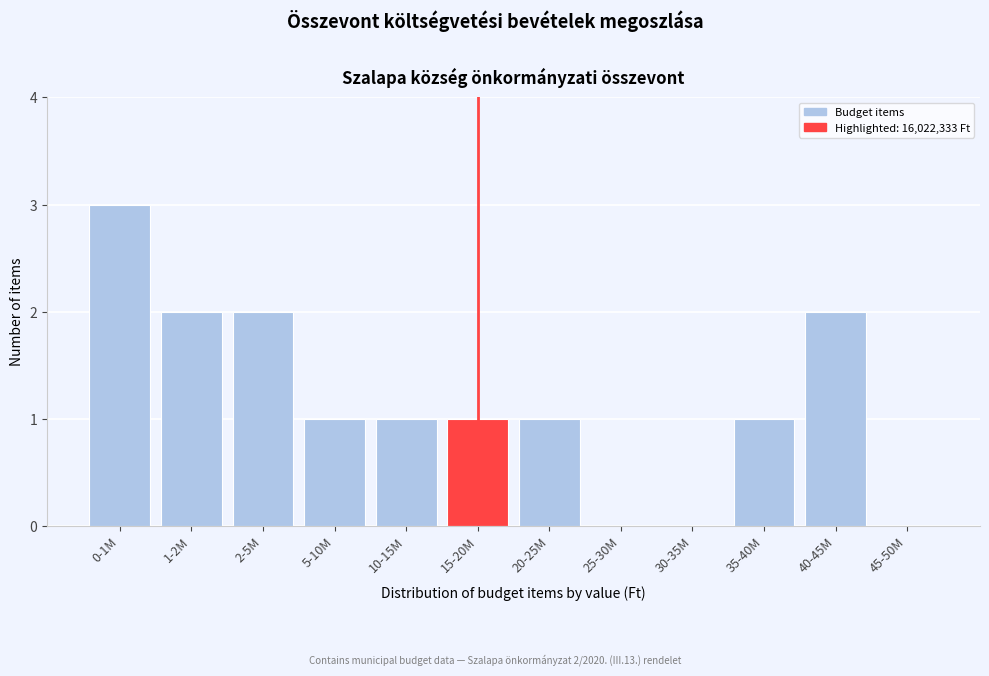

Reading left to right, what are all the values shown in this chart?

0-1M=3	1-2M=2	2-5M=2	5-10M=1	10-15M=1	15-20M=1	20-25M=1	25-30M=0	30-35M=0	35-40M=1	40-45M=2	45-50M=0